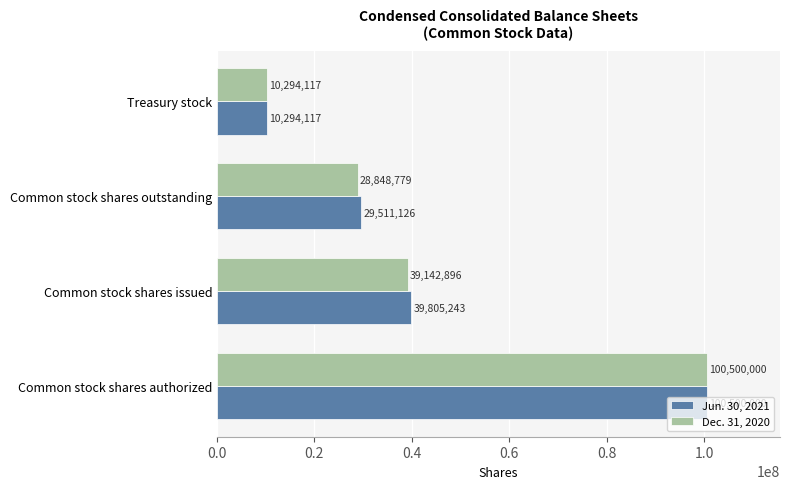

What is the greatest value displayed?

100500000